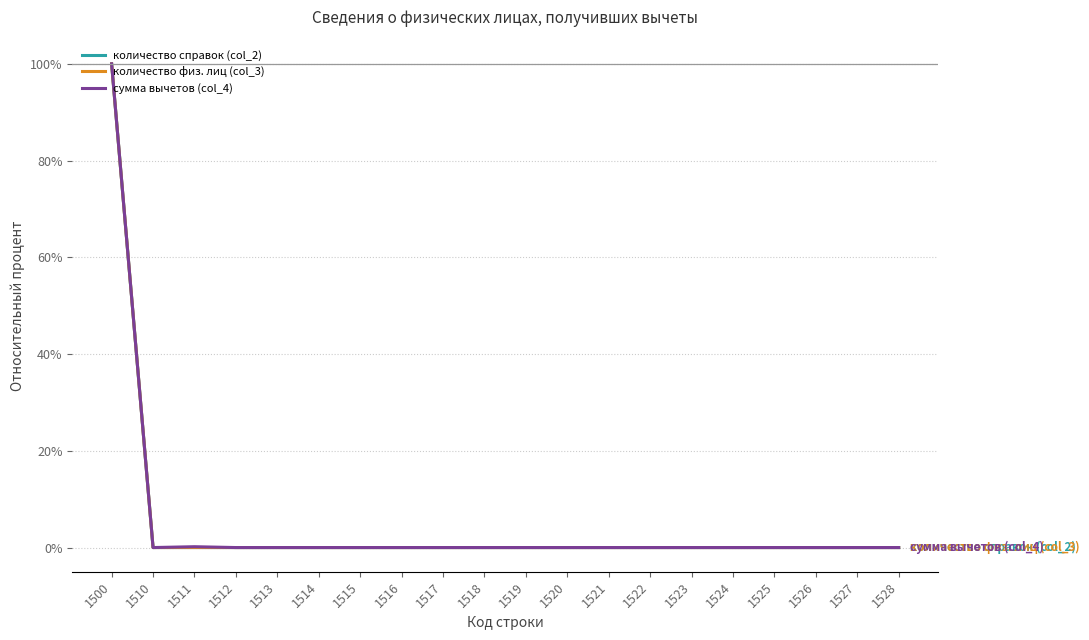

What is the greatest value displayed?

100.0